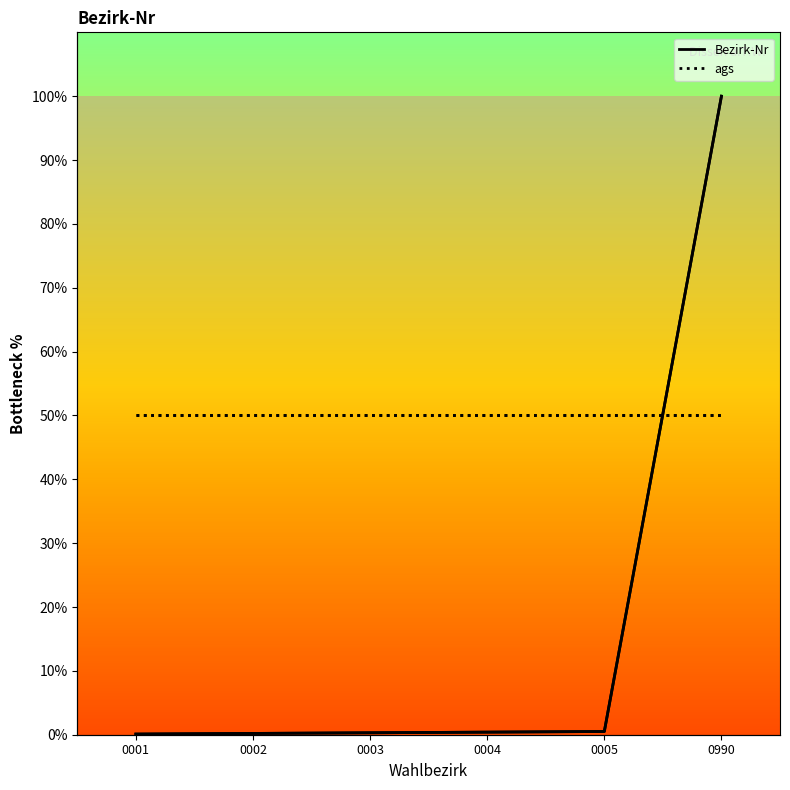

At how many categories does at least one series exceed 66?

1